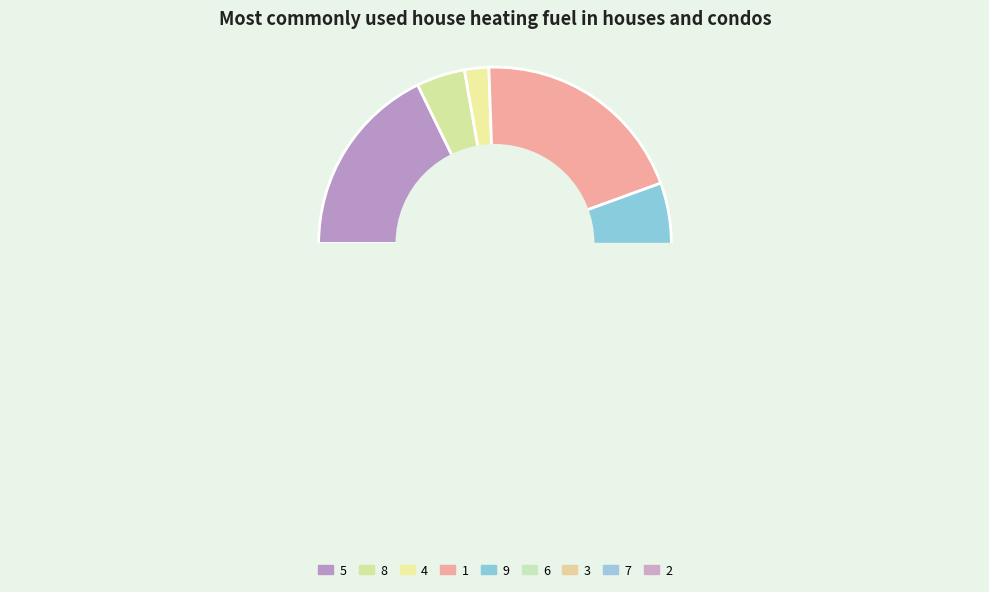

Count the number of slices in the pie.

9